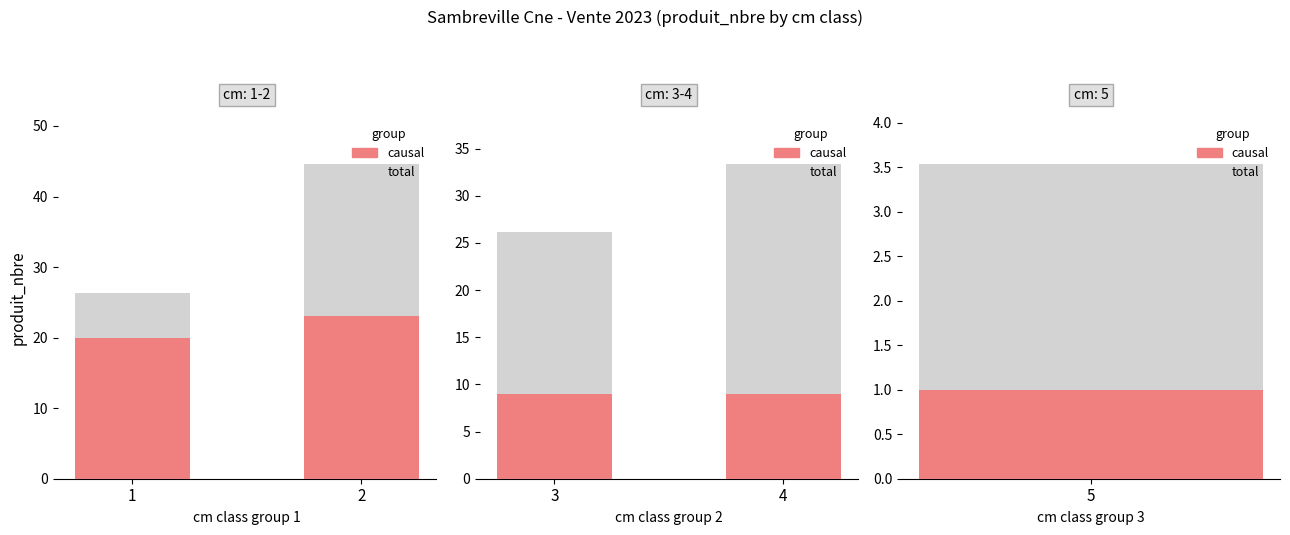

Rank the series by their average value, from highest to lowest.

total, causal